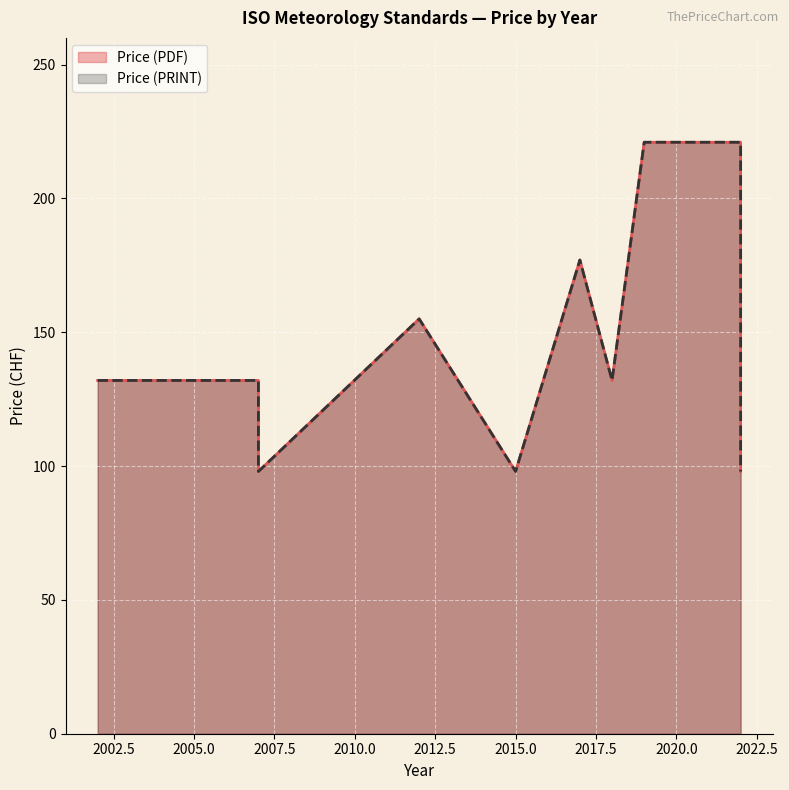

True or false: Price (PDF) and Price (PRINT) intersect in this chart.

False